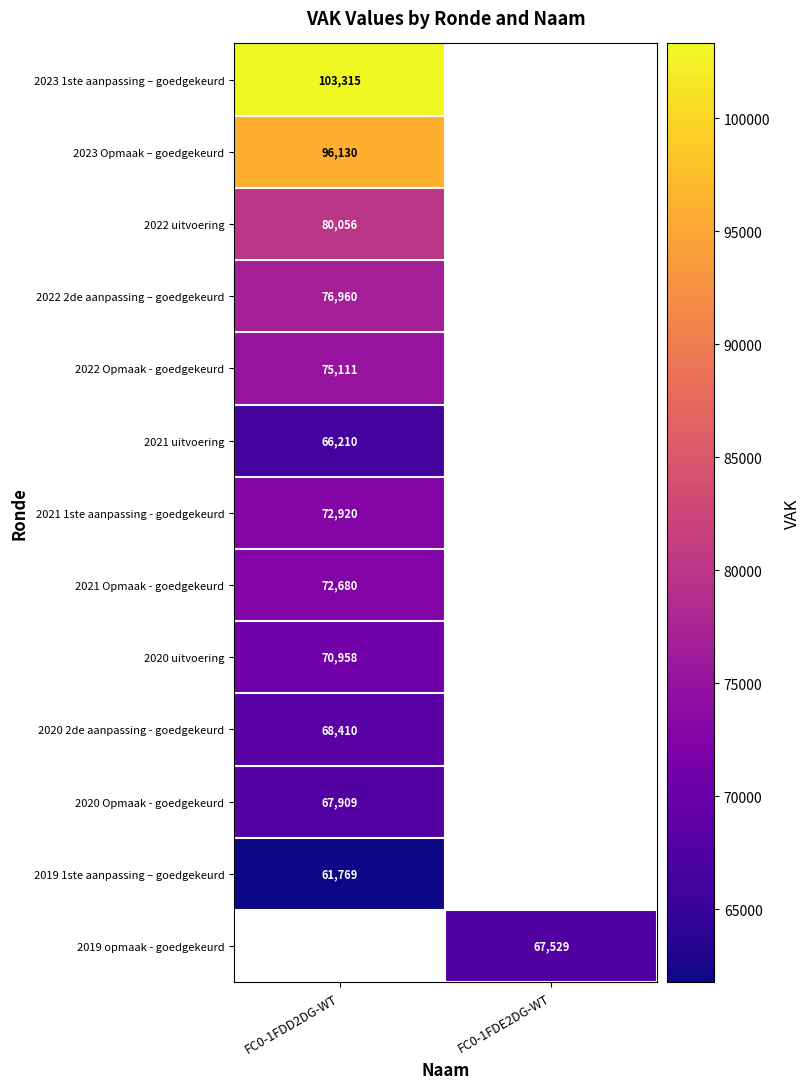

Is it true that 2019 1ste aanpassing – goedgekeurd equals 107125 at FC0-1FDD2DG-WT?

False